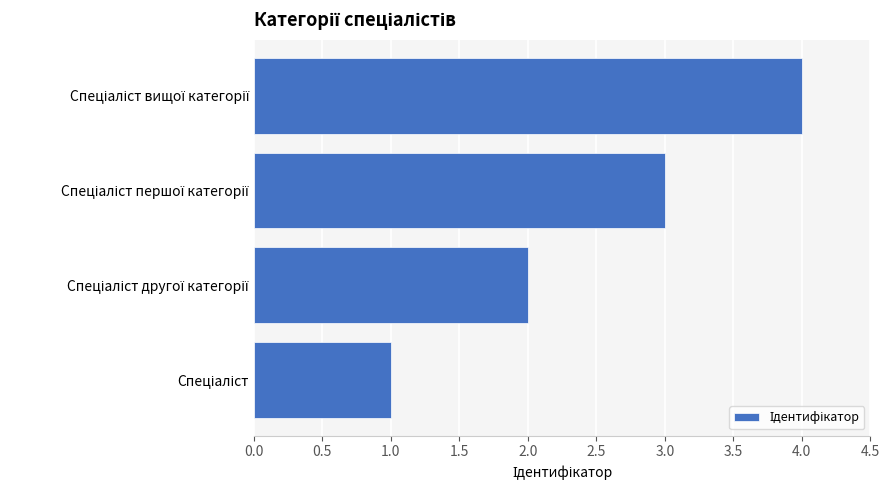

What is the sum of all values?

10